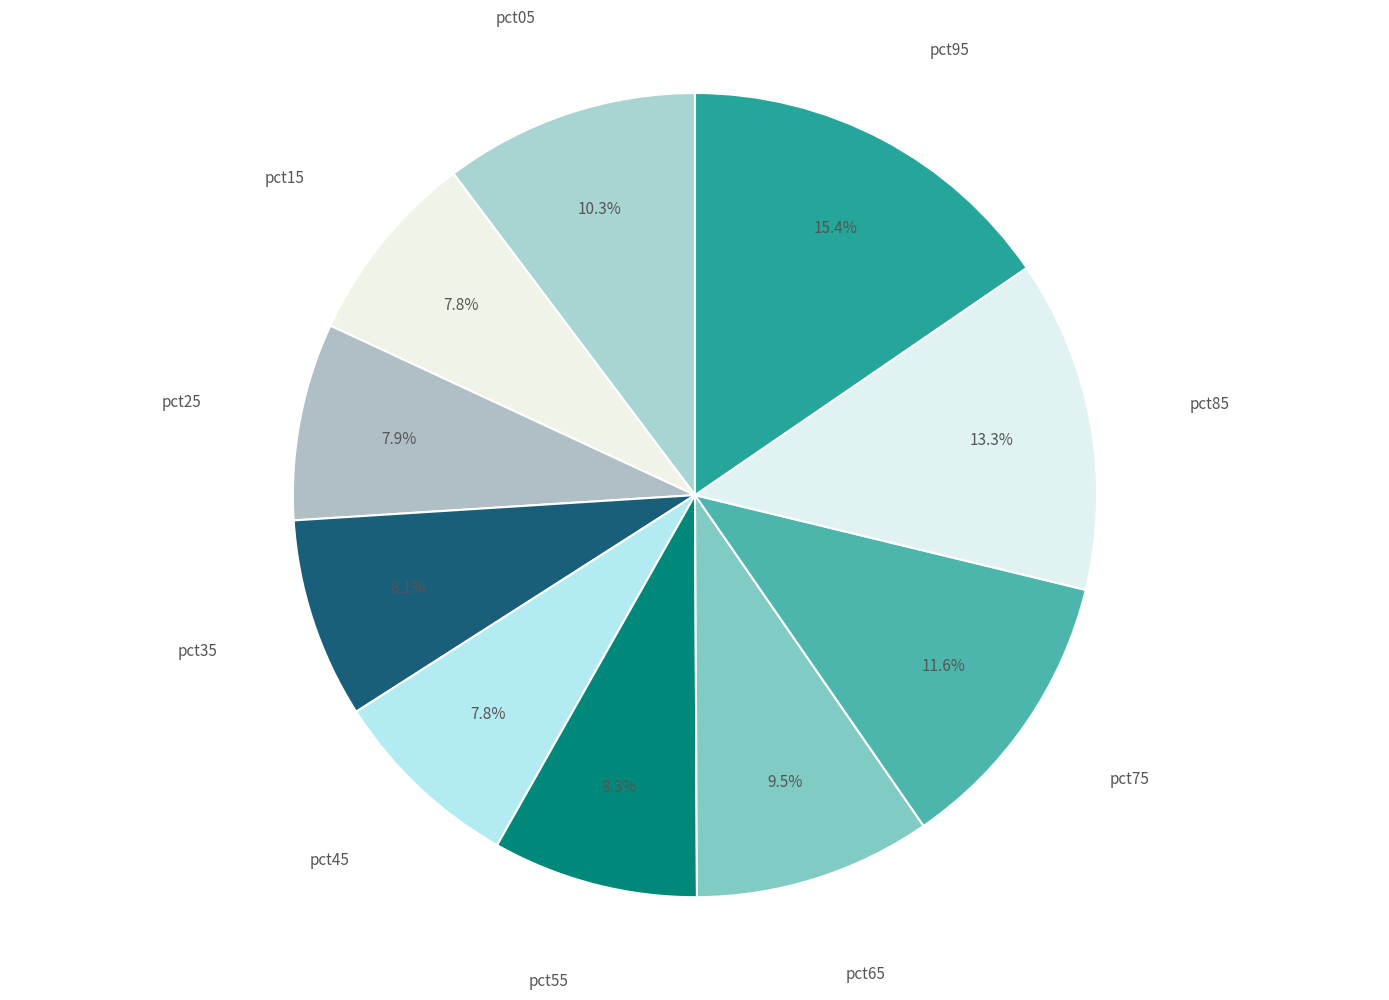

What percentage is the pct55 slice, to the nearest percent?

8%